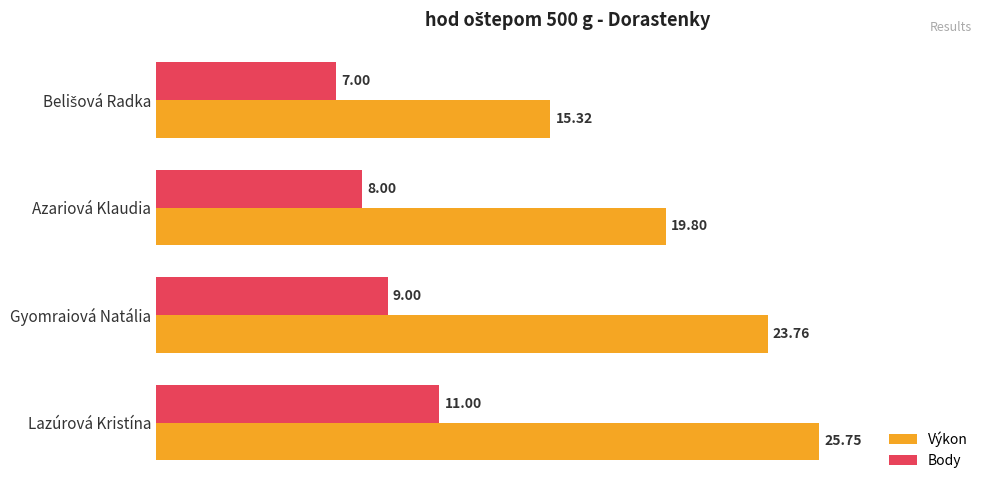

Which category has the highest value in the Výkon series?

Lazúrová Kristína